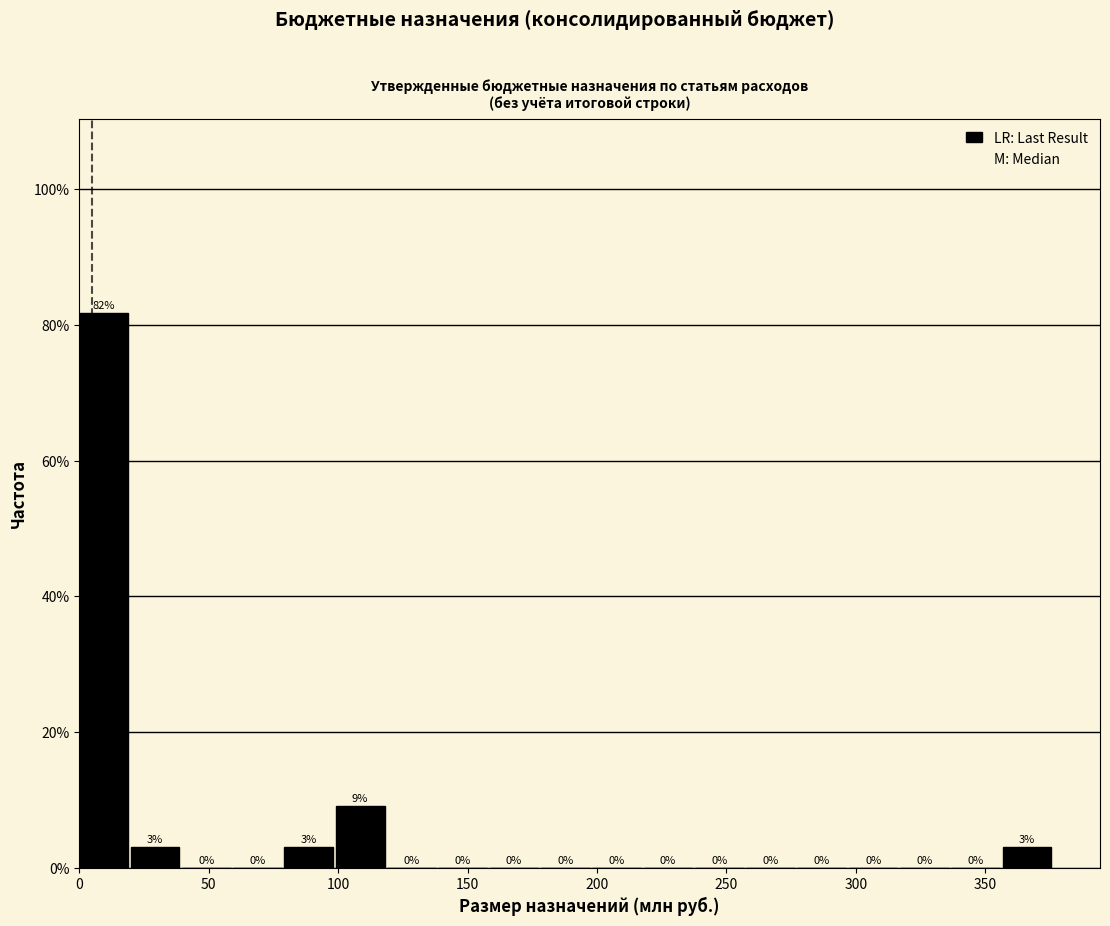

Around what value on the x-axis is the tallest bar? Give the approximate position of its centre, as read against the axis.

10